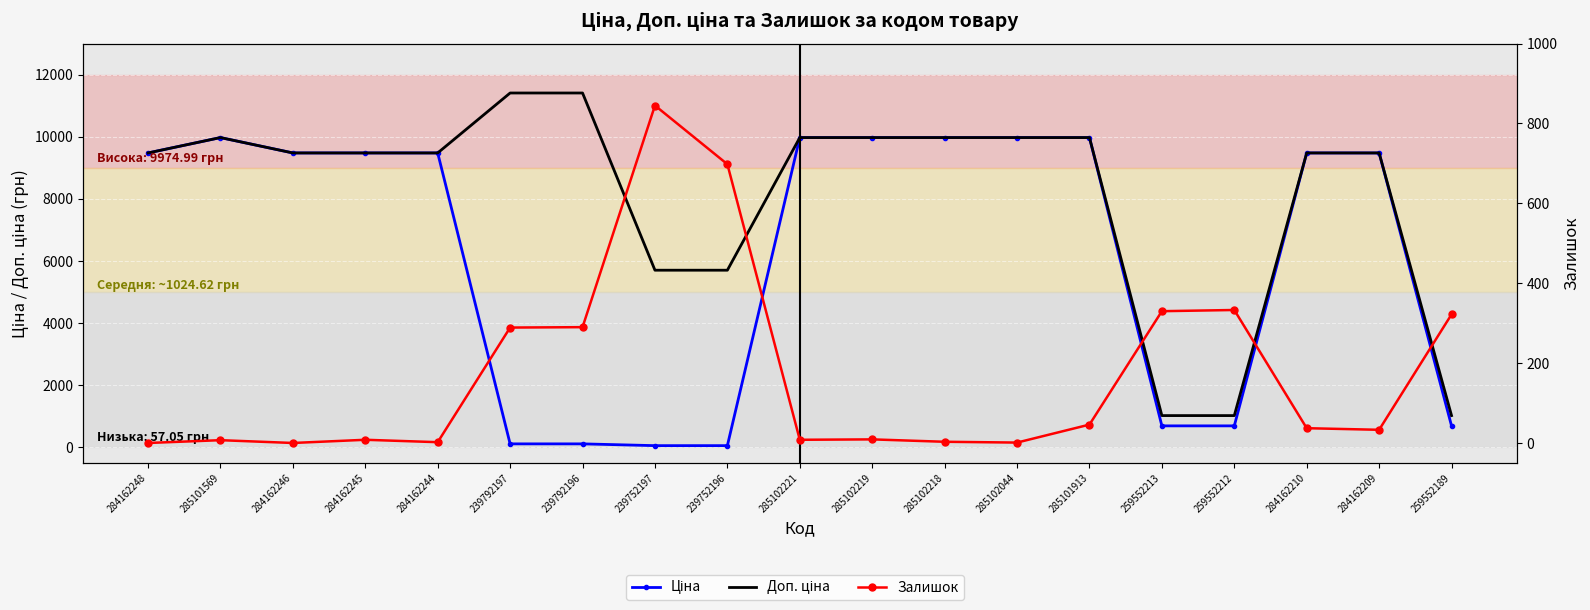

Rank the series by their maximum value, from highest to lowest.

Доп. ціна, Ціна, Залишок